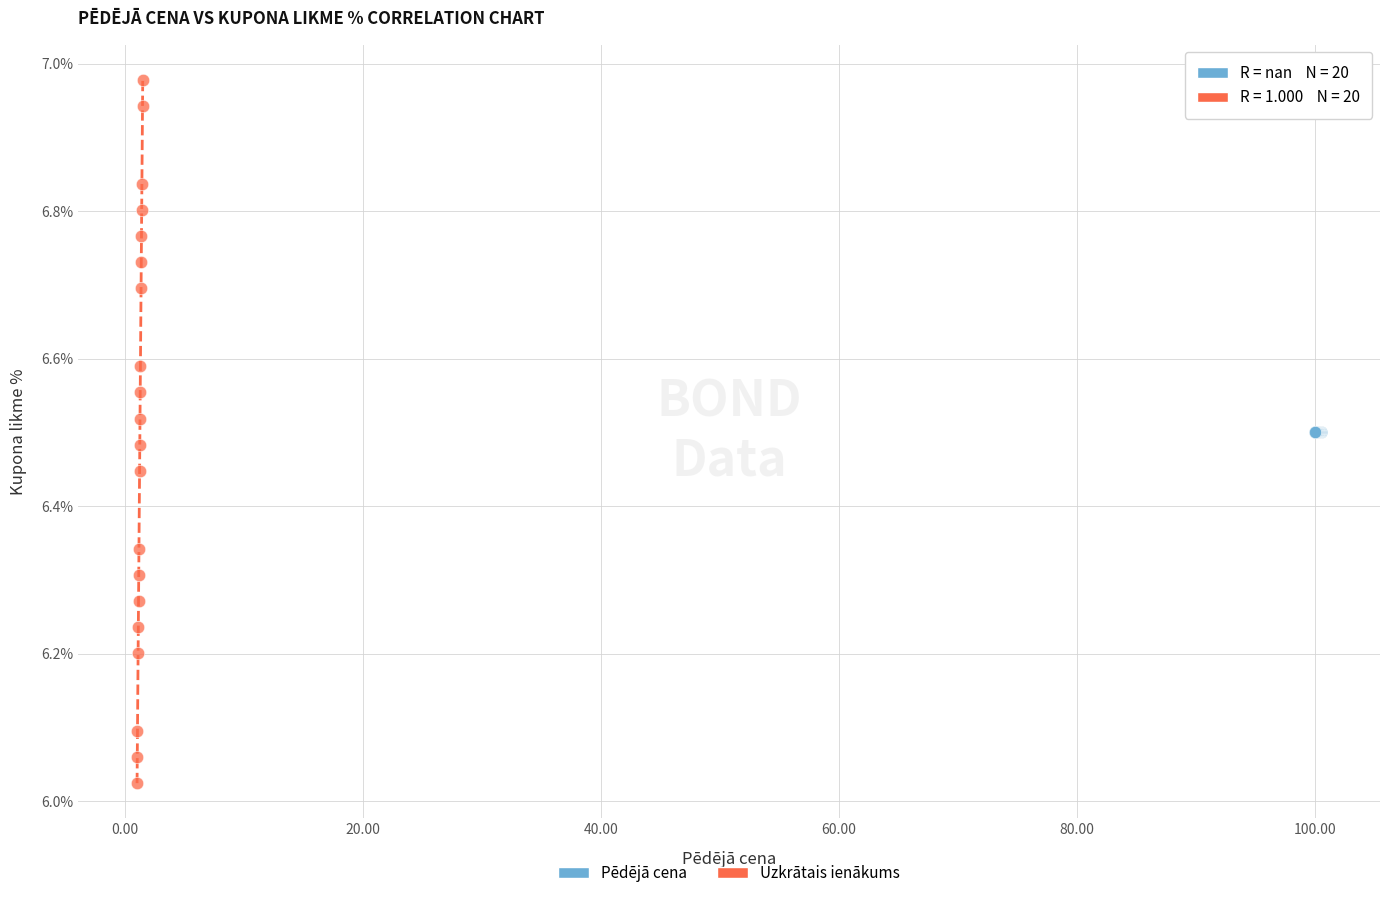

Which series contains the highest Y value?

Uzkrātais ienākums